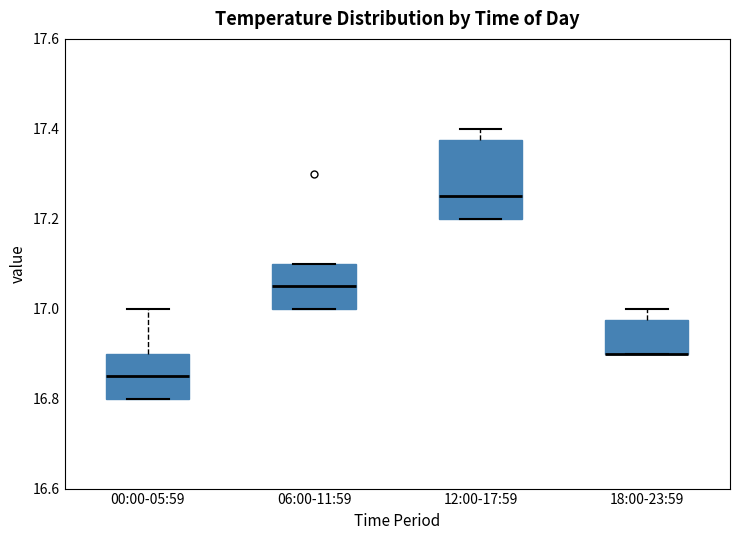

Which box is the tallest, from its lower edge to its upper edge?

12:00-17:59